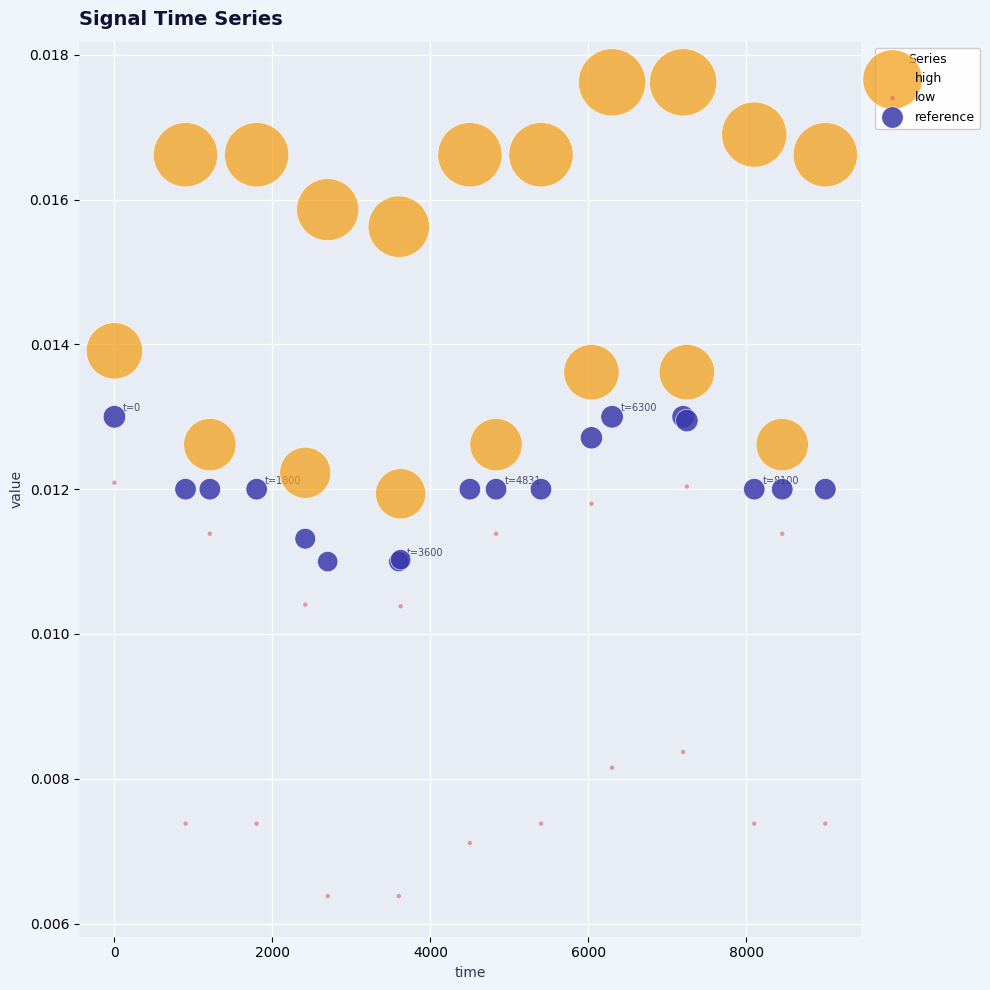

What are all the series names shown in the legend?

high, low, reference